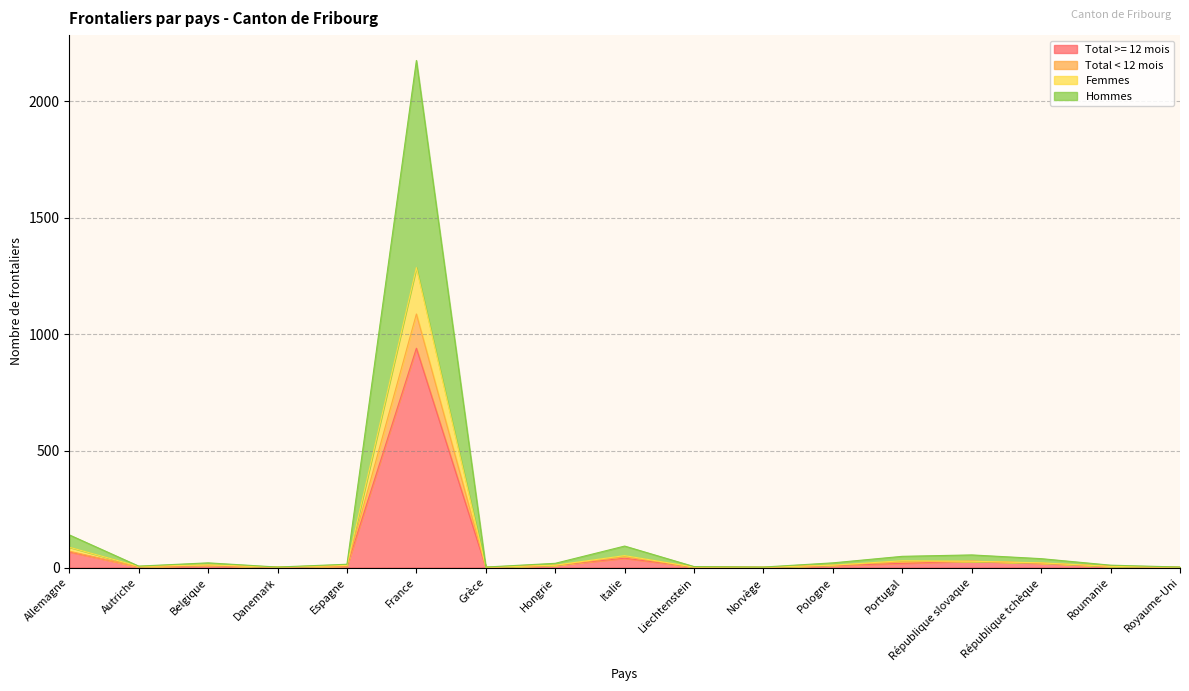

What is the difference between the highest and lowest values at Belgique?

12